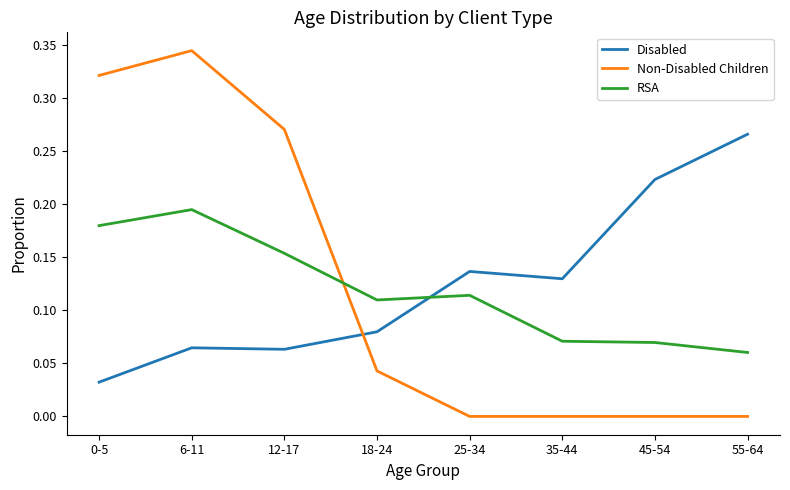

The RSA series shows 0.0 at 12-17. True or false?

False